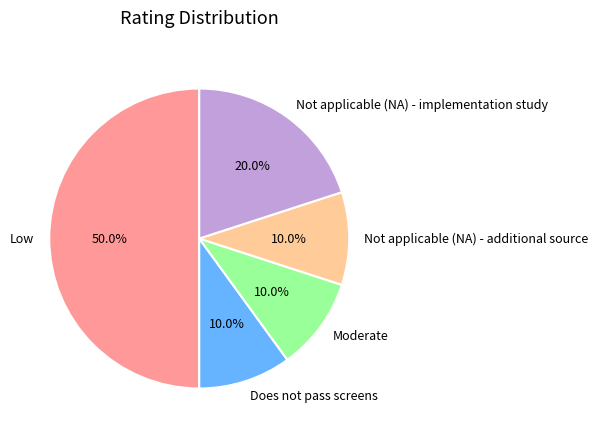

What is the largest slice in the pie chart?

Low